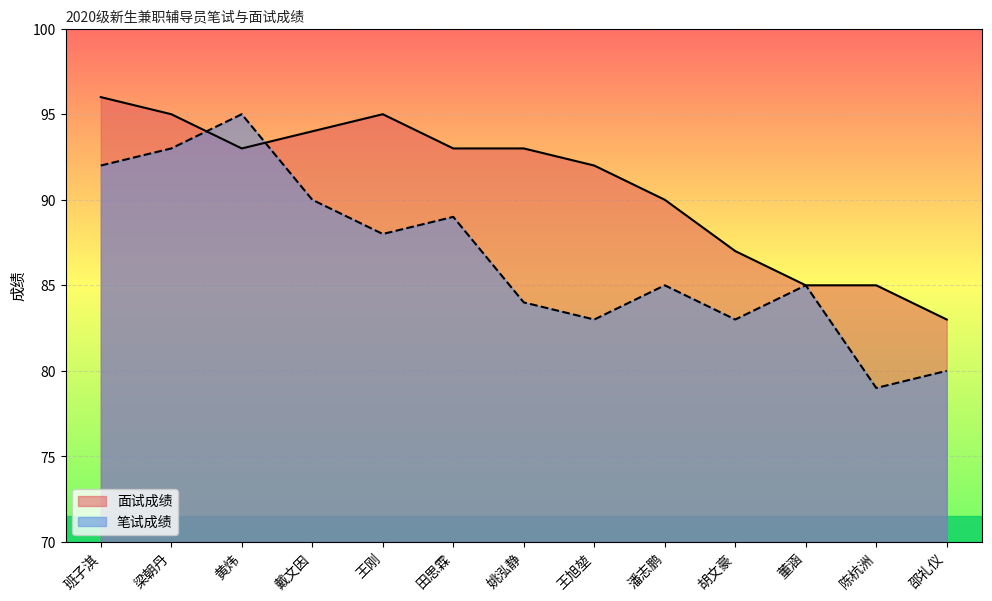

Rank the series at 戴文因 from lowest to highest value.

笔试成绩, 面试成绩